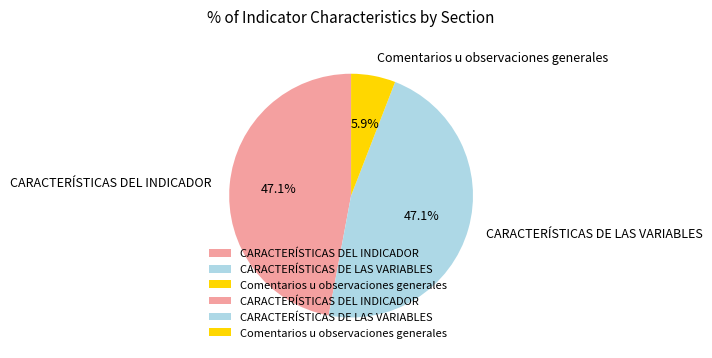

What portion of the pie excludes Comentarios u observaciones generales?

94.1%